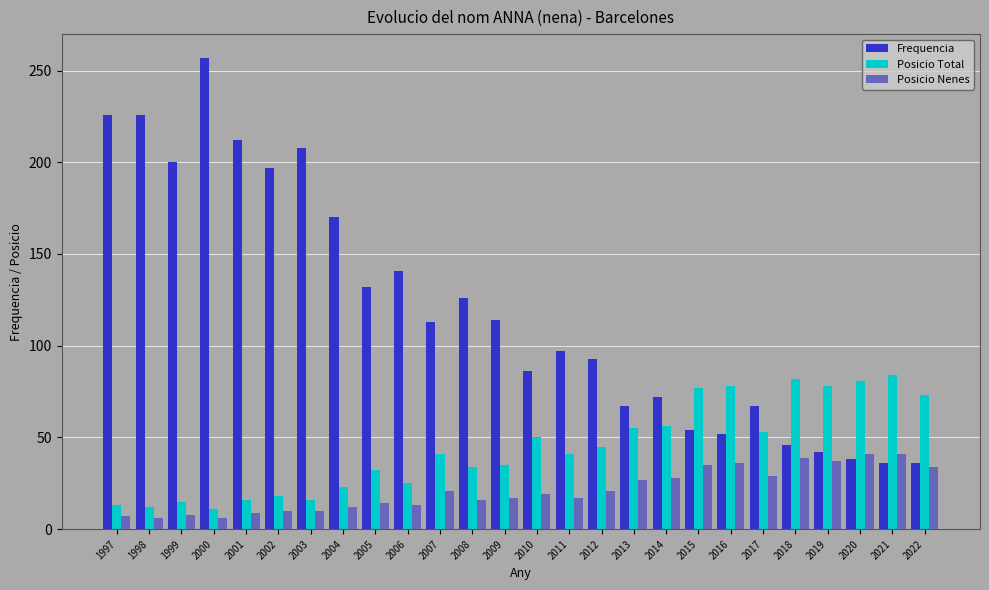

Does the chart contain any negative values?

No